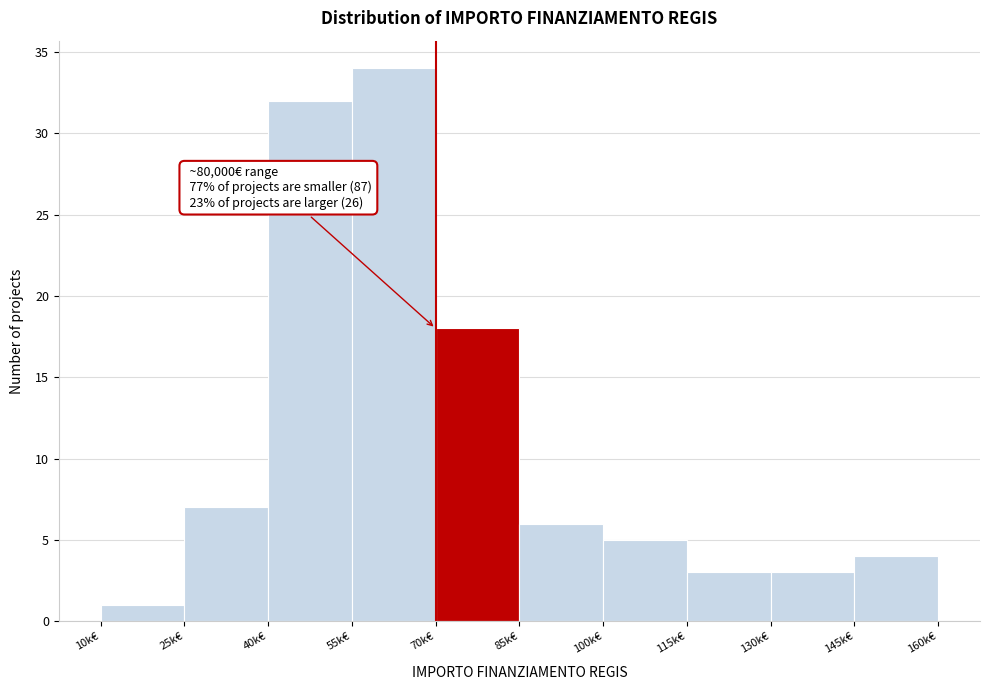

Reading right to left, list all the values displayed in this chart.

4	3	3	5	6	18	34	32	7	1